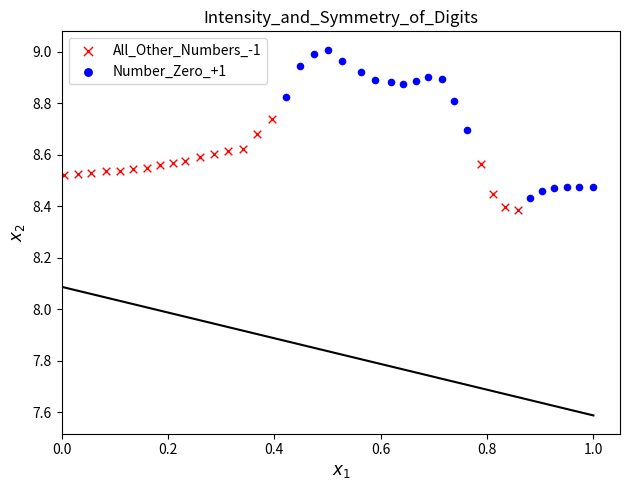

Which series has the largest Y range (max minus min)?

Number_Zero_+1